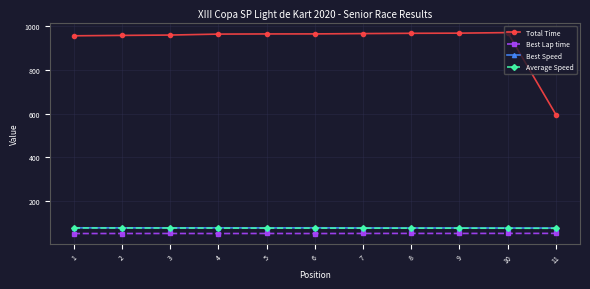

What is the average value of the Best Lap time series?

52.9